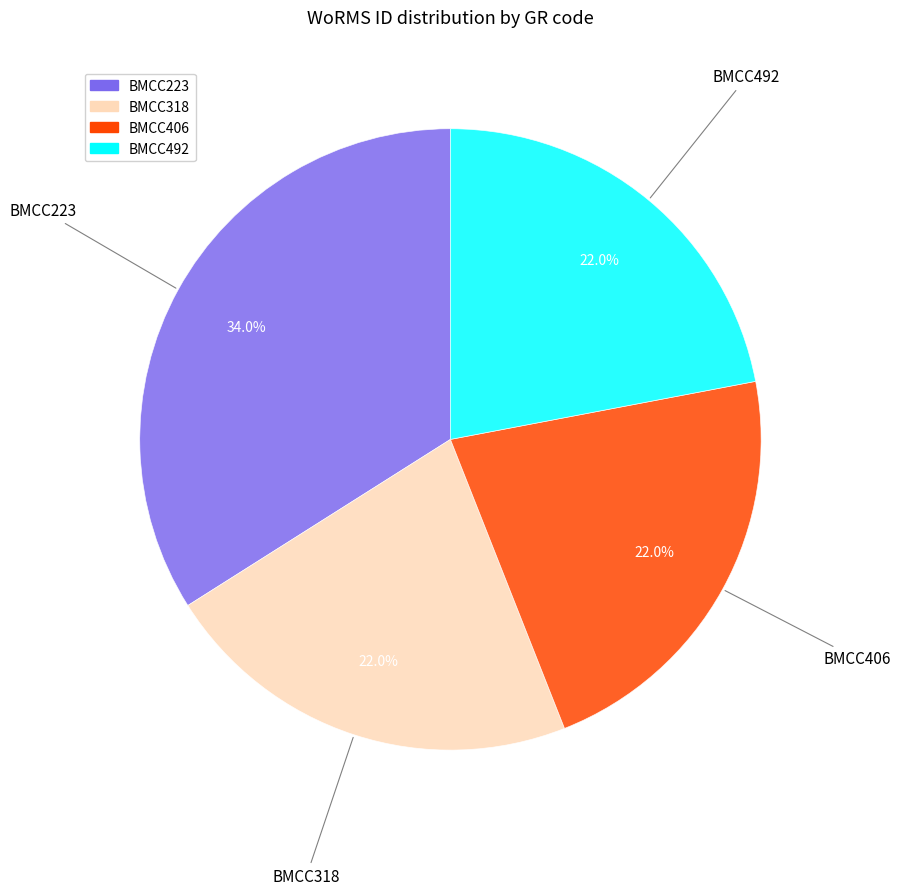

Approximately how many times larger is the value at BMCC406 compared to BMCC492?

1.0